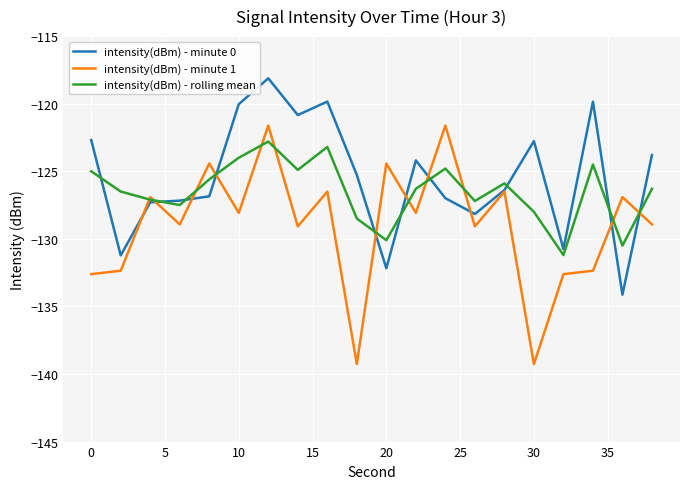

What is the maximum value for intensity(dBm) - minute 1?

-121.6